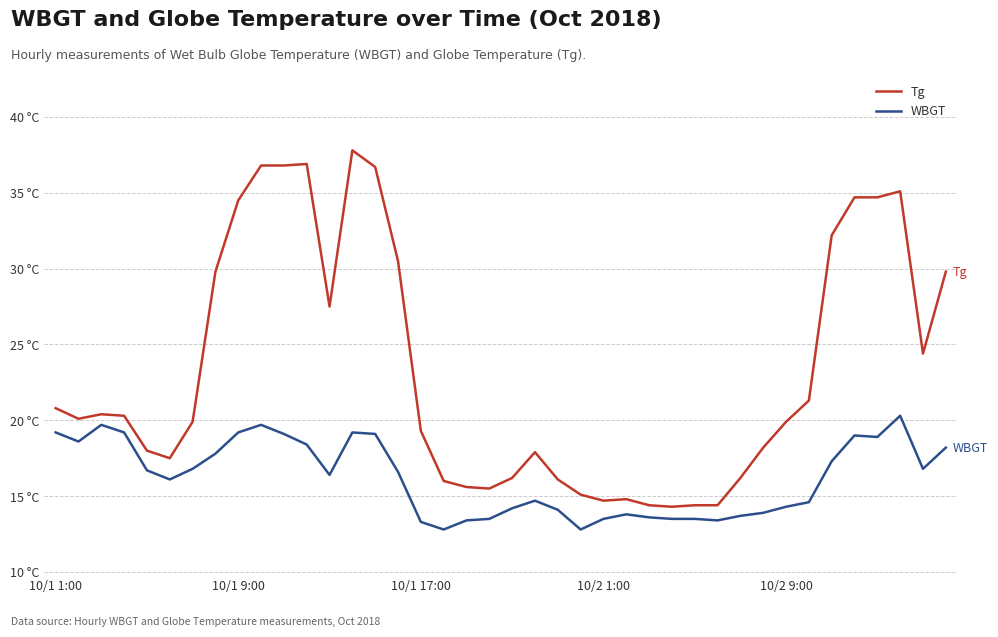

True or false: WBGT and Tg cross at least once.

False